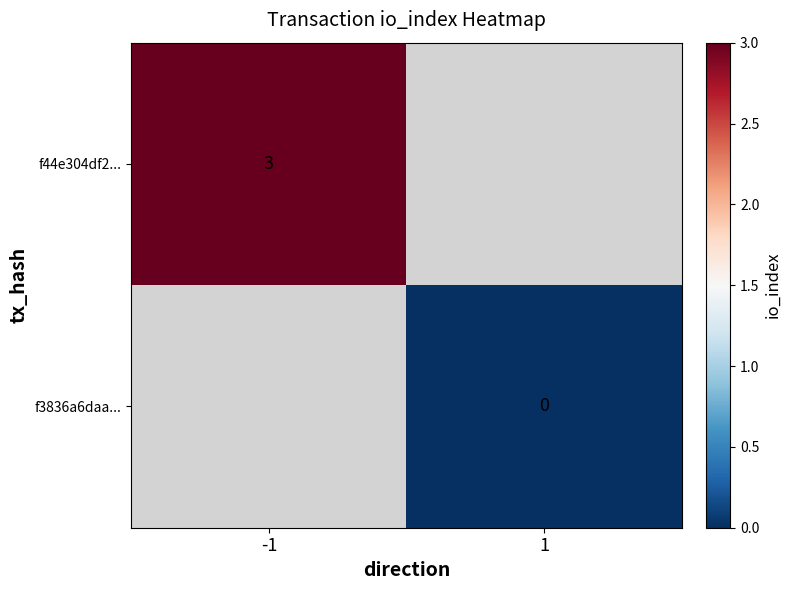

The value of f44e304df2... at -1 is 4. True or false?

False